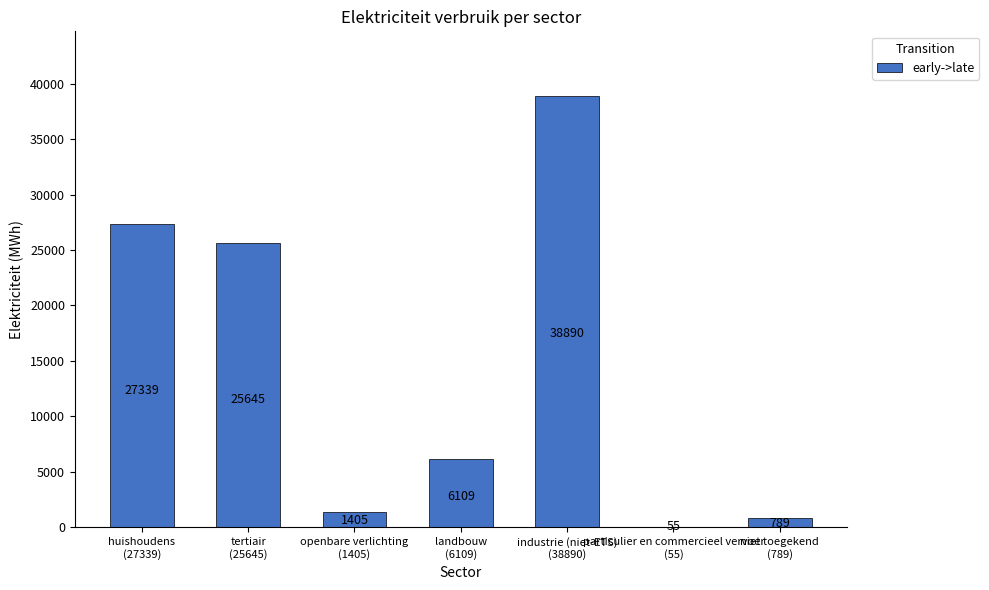

Between particulier en commercieel vervoer
(55) and tertiair
(25645), which is larger?

tertiair
(25645)